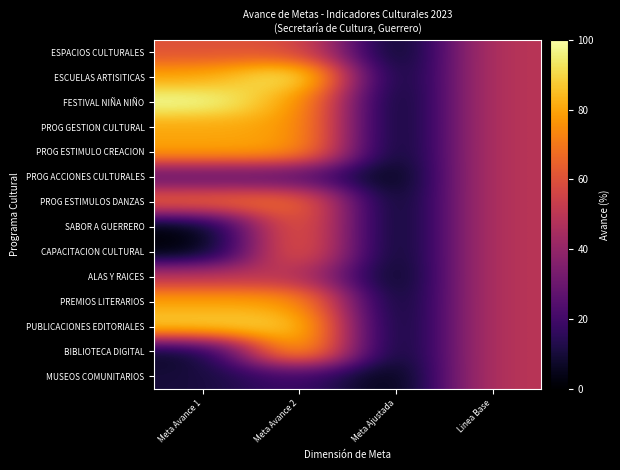

Reading left to right, what are all the values shown in this chart?

ESPACIOS CULTURALES: Meta Avance 1=60.0	Meta Avance 2=60.0	Meta Ajustada=0.0	Linea Base=50.0
ESCUELAS ARTISITICAS: Meta Avance 1=80.0	Meta Avance 2=100.0	Meta Ajustada=0.0	Linea Base=50.0
FESTIVAL NIÑA NIÑO: Meta Avance 1=100.0	Meta Avance 2=80.0	Meta Ajustada=0.0	Linea Base=50.0
PROG GESTION CULTURAL: Meta Avance 1=80.0	Meta Avance 2=80.0	Meta Ajustada=0.0	Linea Base=50.0
PROG ESTIMULO CREACION: Meta Avance 1=80.0	Meta Avance 2=80.0	Meta Ajustada=0.0	Linea Base=50.0
PROG ACCIONES CULTURALES: Meta Avance 1=25.0	Meta Avance 2=25.0	Meta Ajustada=0.0	Linea Base=50.0
PROG ESTIMULOS DANZAS: Meta Avance 1=68.0	Meta Avance 2=70.0	Meta Ajustada=0.0	Linea Base=50.0
SABOR A GUERRERO: Meta Avance 1=0.3	Meta Avance 2=70.0	Meta Ajustada=0.0	Linea Base=50.0
CAPACITACION CULTURAL: Meta Avance 1=0.0	Meta Avance 2=70.0	Meta Ajustada=0.0	Linea Base=50.0
ALAS Y RAICES: Meta Avance 1=50.0	Meta Avance 2=50.0	Meta Ajustada=0.0	Linea Base=50.0
PREMIOS LITERARIOS: Meta Avance 1=80.0	Meta Avance 2=80.0	Meta Ajustada=0.0	Linea Base=50.0
PUBLICACIONES EDITORIALES: Meta Avance 1=90.0	Meta Avance 2=90.0	Meta Ajustada=0.0	Linea Base=50.0
BIBLIOTECA DIGITAL: Meta Avance 1=5.0	Meta Avance 2=90.0	Meta Ajustada=0.0	Linea Base=50.0
MUSEOS COMUNITARIOS: Meta Avance 1=10.0	Meta Avance 2=20.0	Meta Ajustada=0.0	Linea Base=50.0